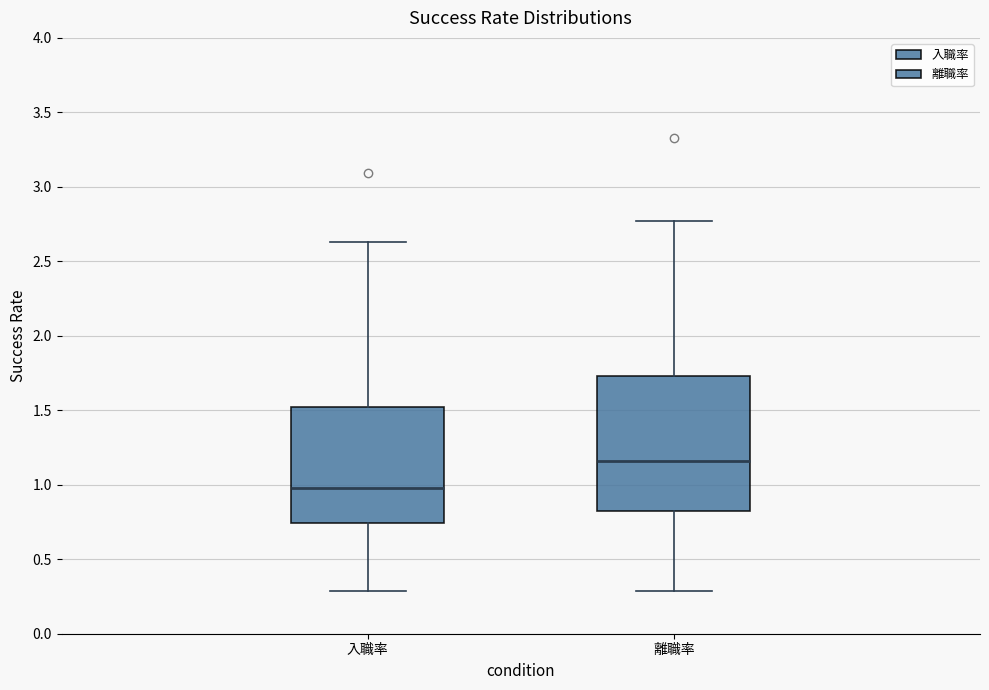

Which box is the tallest, from its lower edge to its upper edge?

離職率